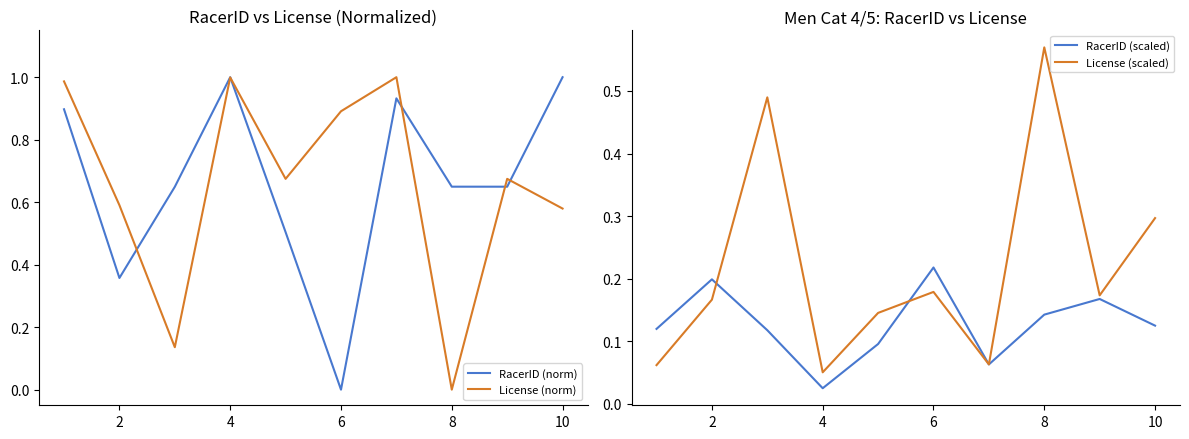

In RacerID (scaled), how many points are lower than both neighbors (excluding endpoints)?

2